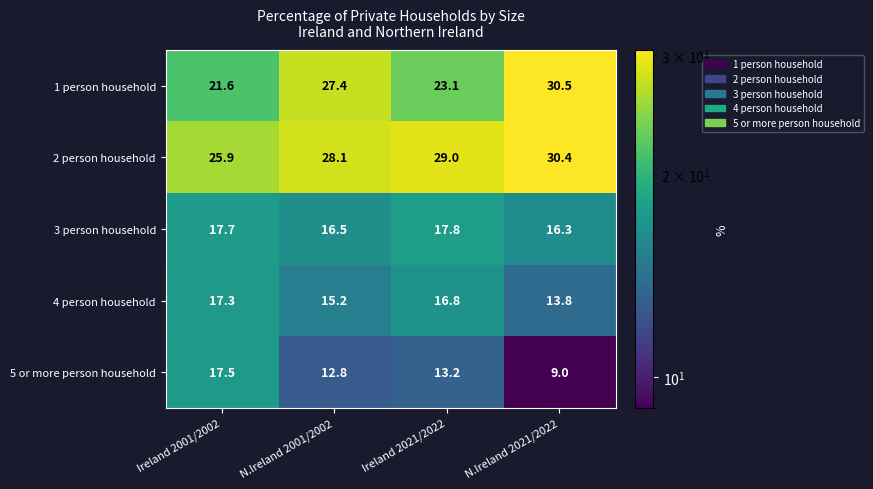

How many data points in 4 person household are less than 16?

2